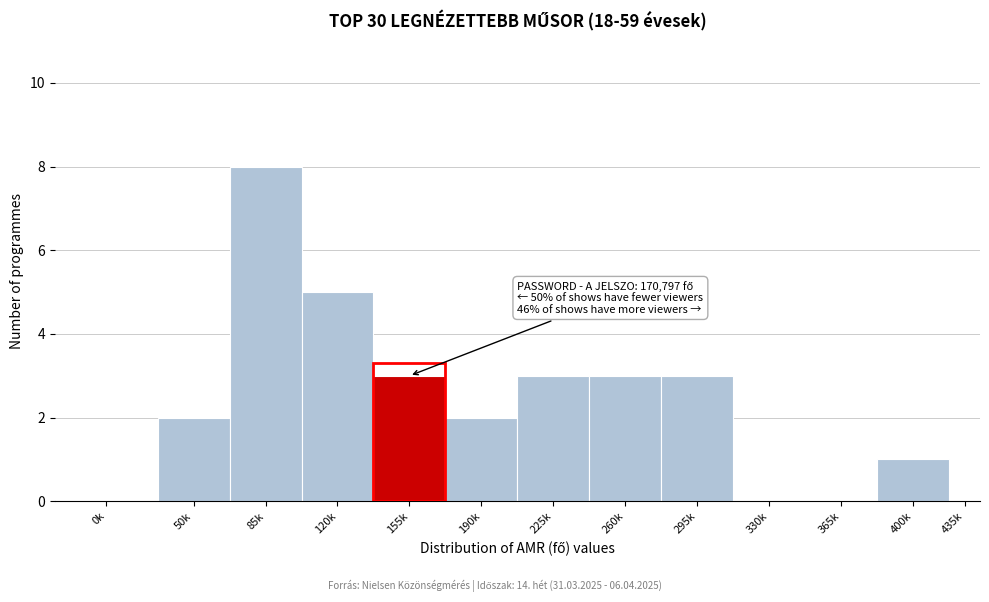

Reading left to right, transcribe all the data shown in this chart.

0k=0	50k=2	85k=8	120k=5	155k=3	190k=2	225k=3	260k=3	295k=3	330k=0	365k=0	400k=1	435k=0